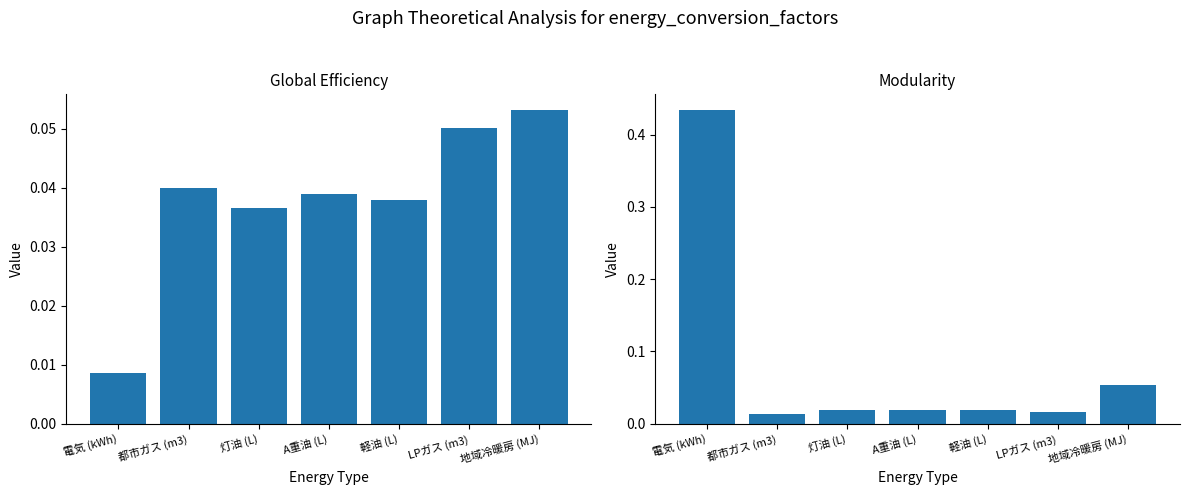

The Global Efficiency series shows 0.1 at 灯油 (L). True or false?

False